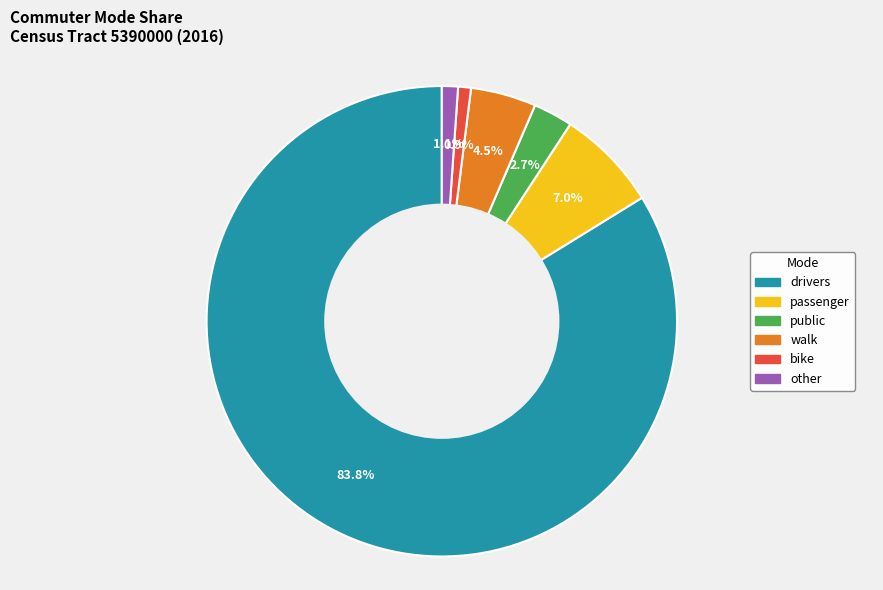

Combined, do walk and passenger account for over 50%?

No